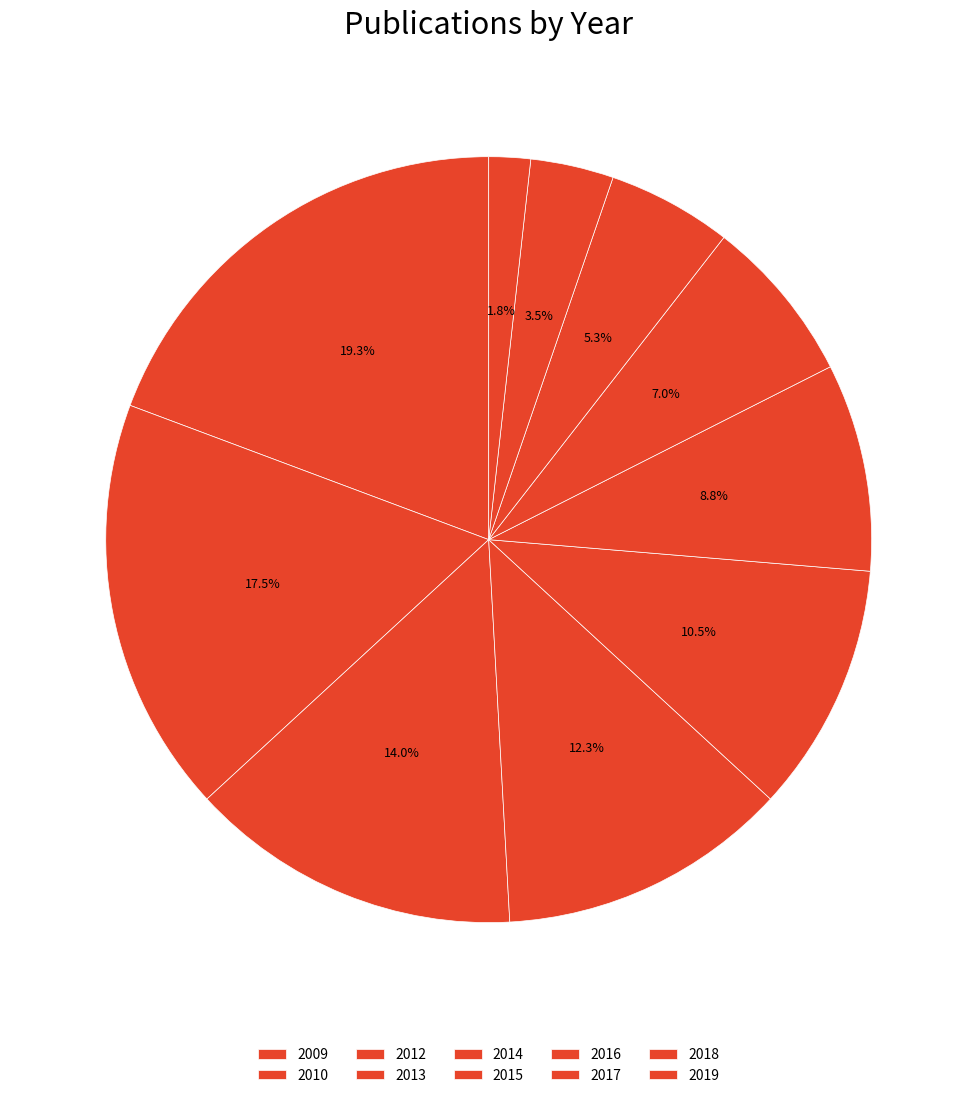

How many slices are in this pie chart?

10